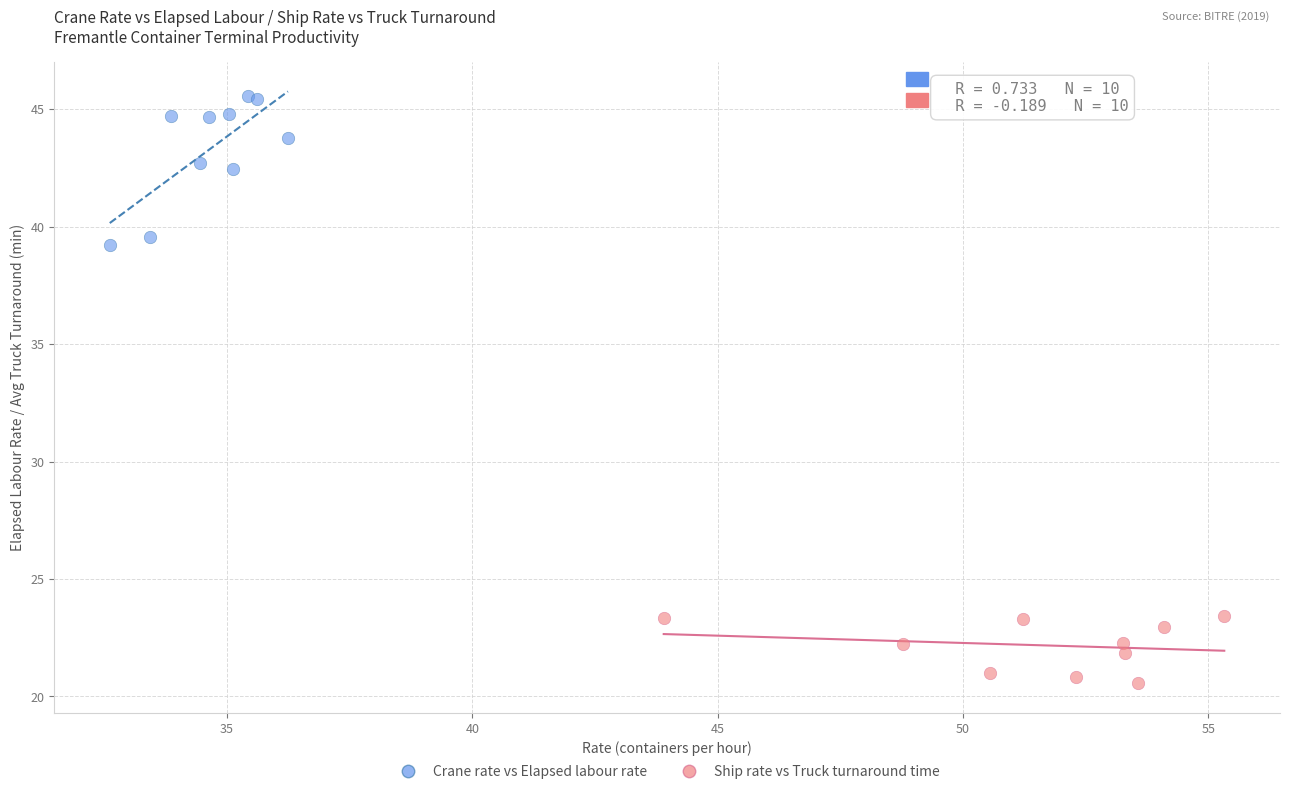

Which series has the largest Y range (max minus min)?

Crane rate vs Elapsed labour rate